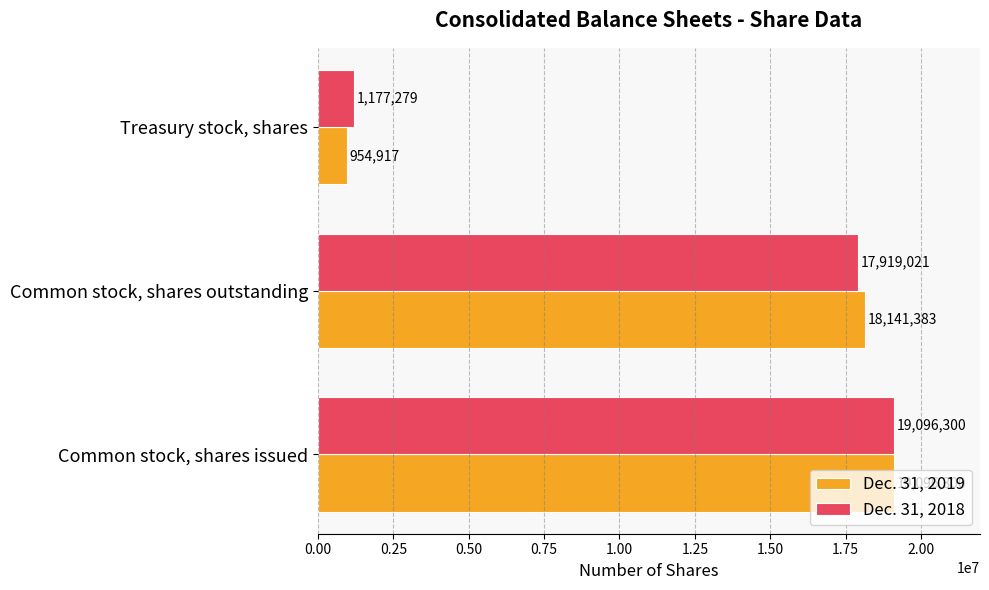

What is the minimum value shown in the chart?

954917